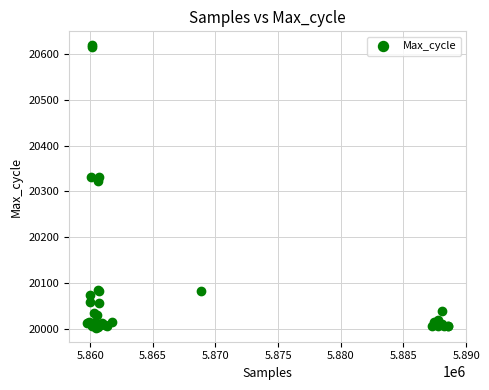

What Y value in the scatter plot is closest to 20310?

20323